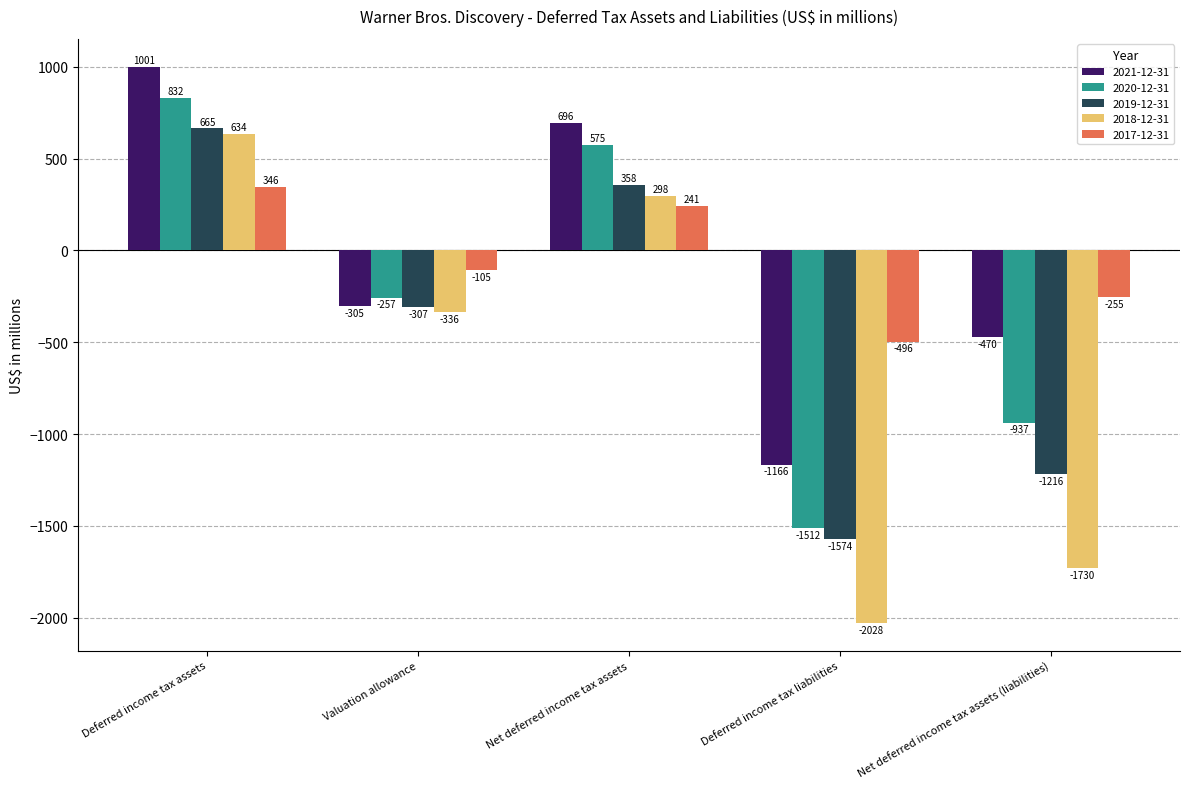

Are the bars horizontal?

No